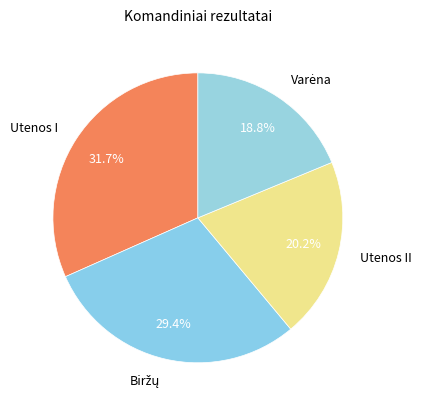

How much of the chart is everything except Utenos I?

68.3%